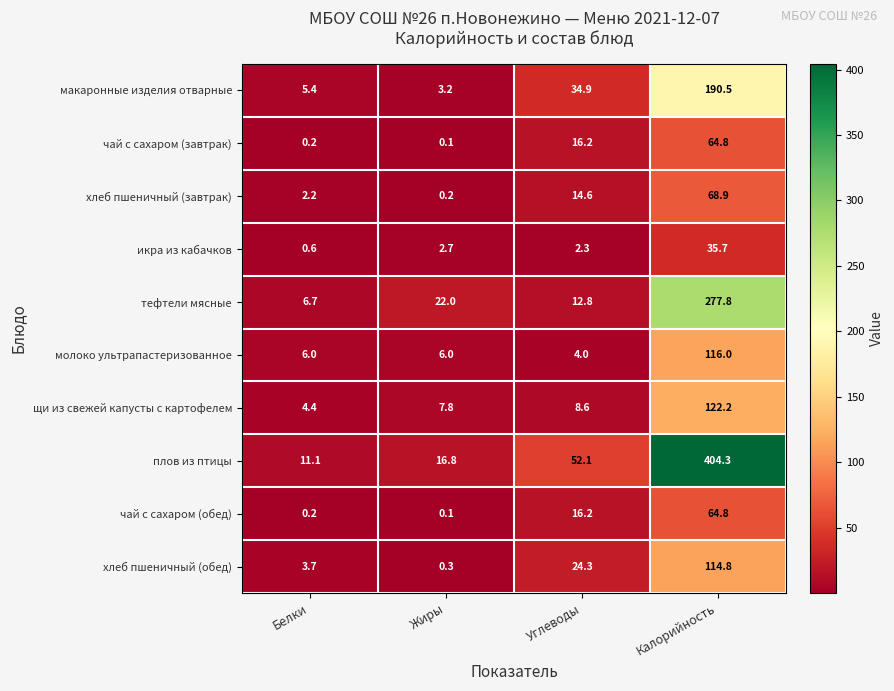

What is the spread (max minus min) of values at Белки?

10.9